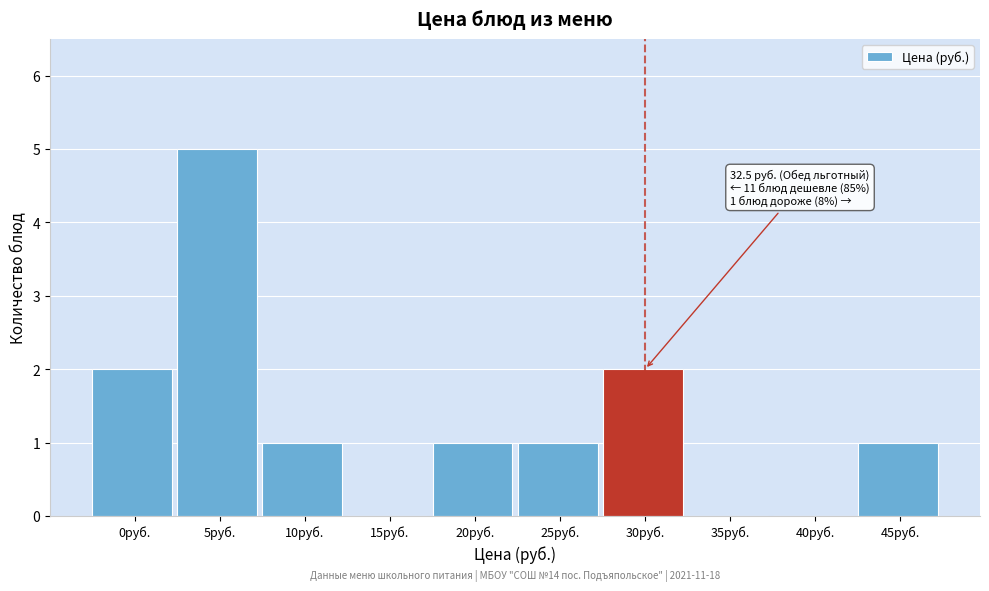

Reading left to right, extract all data points from this chart.

0руб.=2	5руб.=5	10руб.=1	15руб.=0	20руб.=1	25руб.=1	30руб.=2	35руб.=0	40руб.=0	45руб.=1